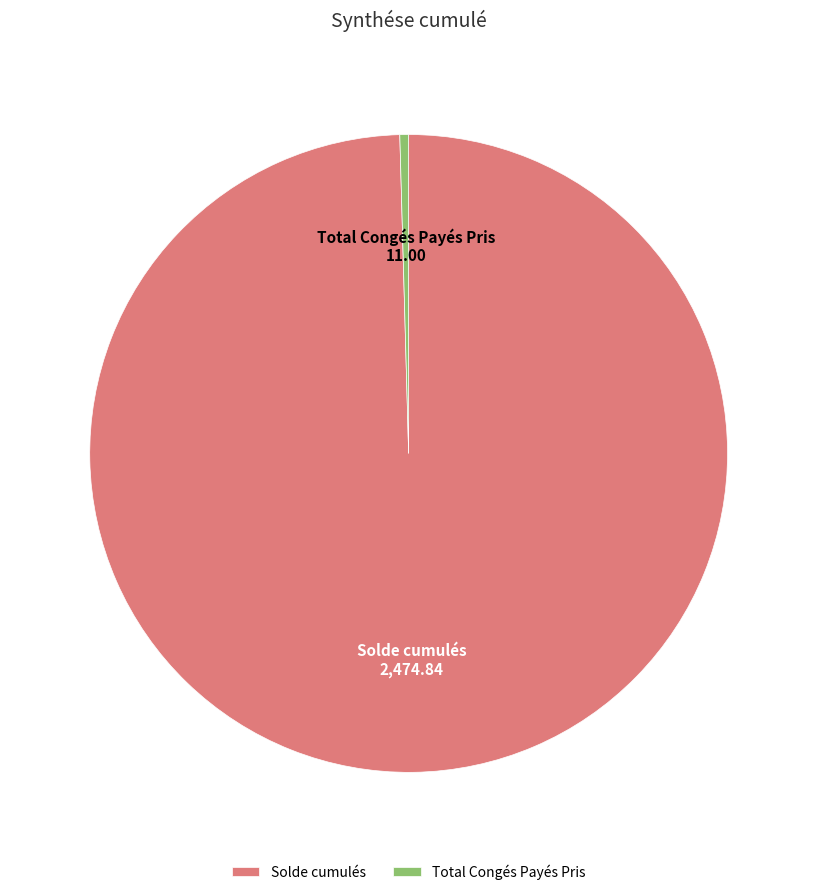

How many slices are in this pie chart?

2